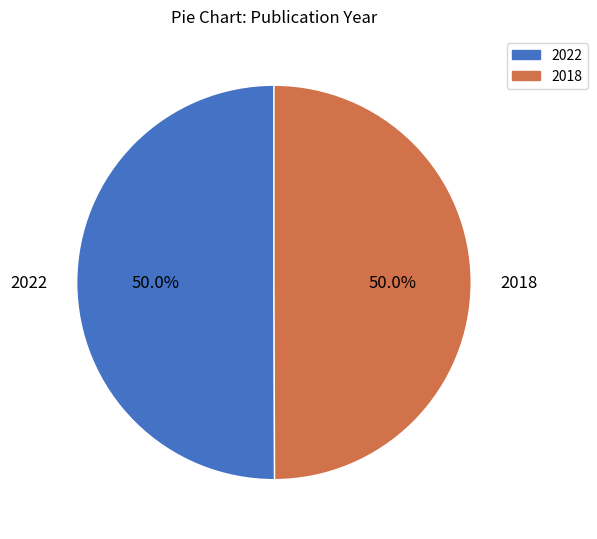

How many segments does this pie chart have?

2